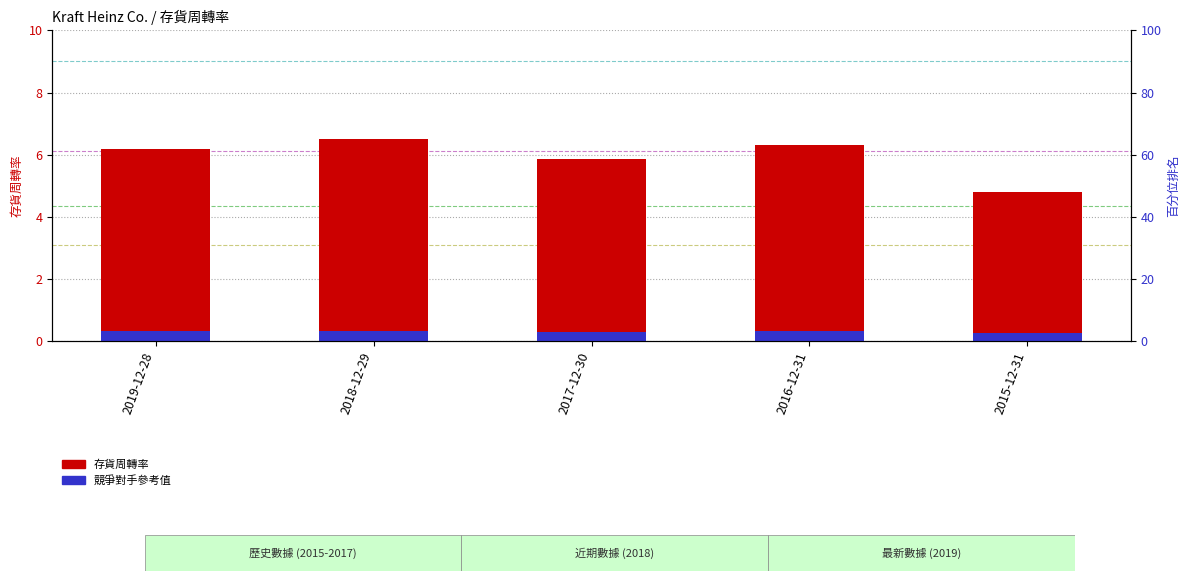

True or false: 存貨周轉率 has a value of 7.9 at 2017-12-30.

False